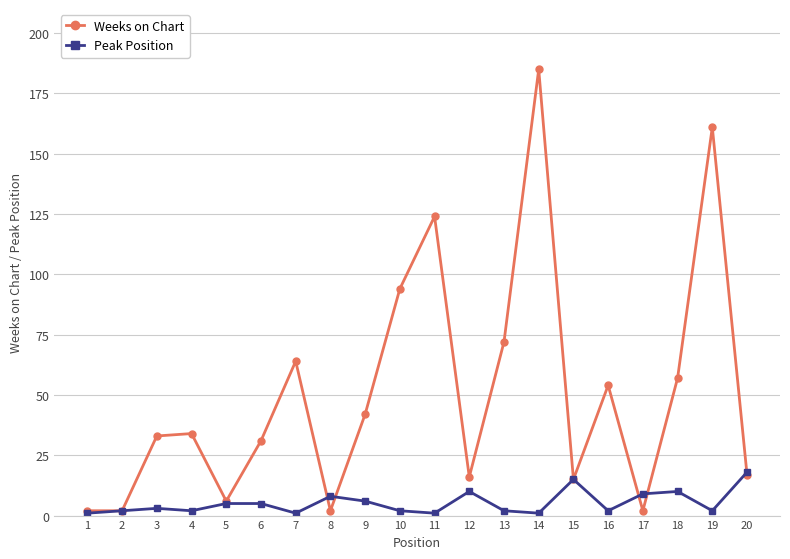

What are all the series names shown in the legend?

Weeks on Chart, Peak Position